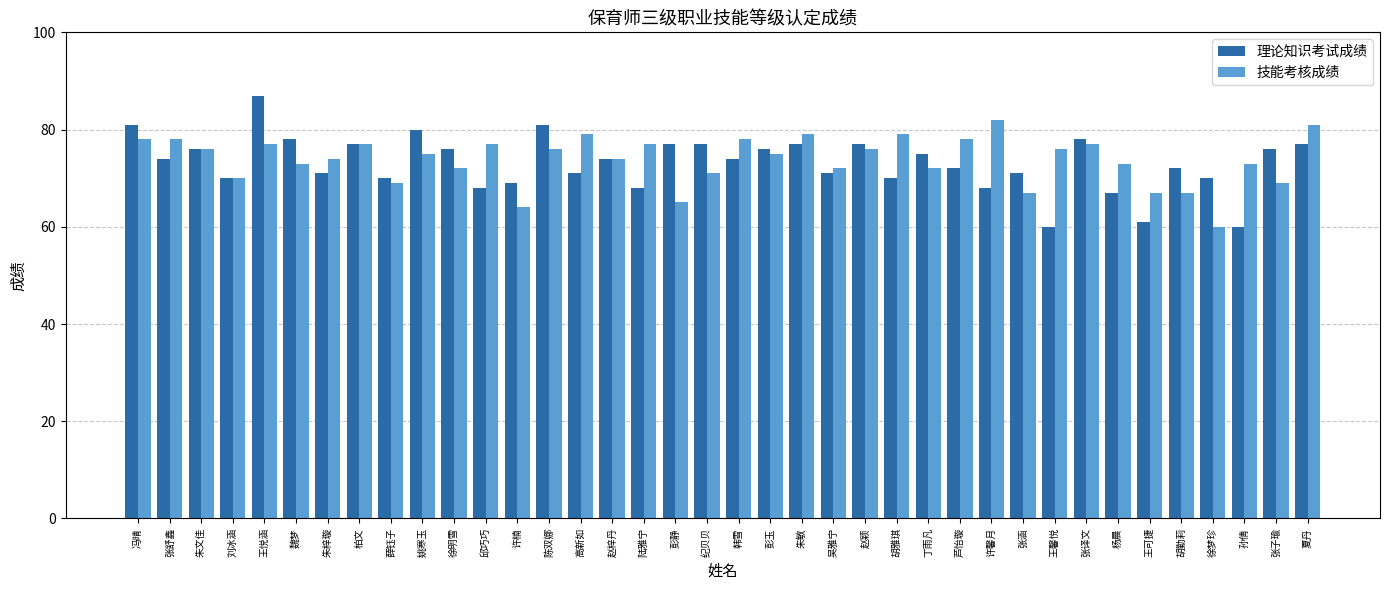

Where does the 技能考核成绩 series first go above 75?

冯晴